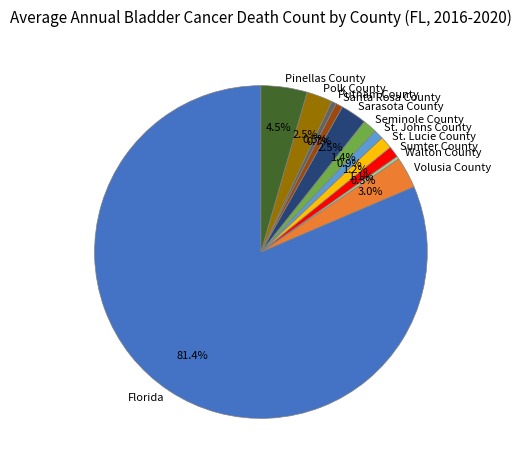

True or false: Seminole County accounts for 1% of the total.

True